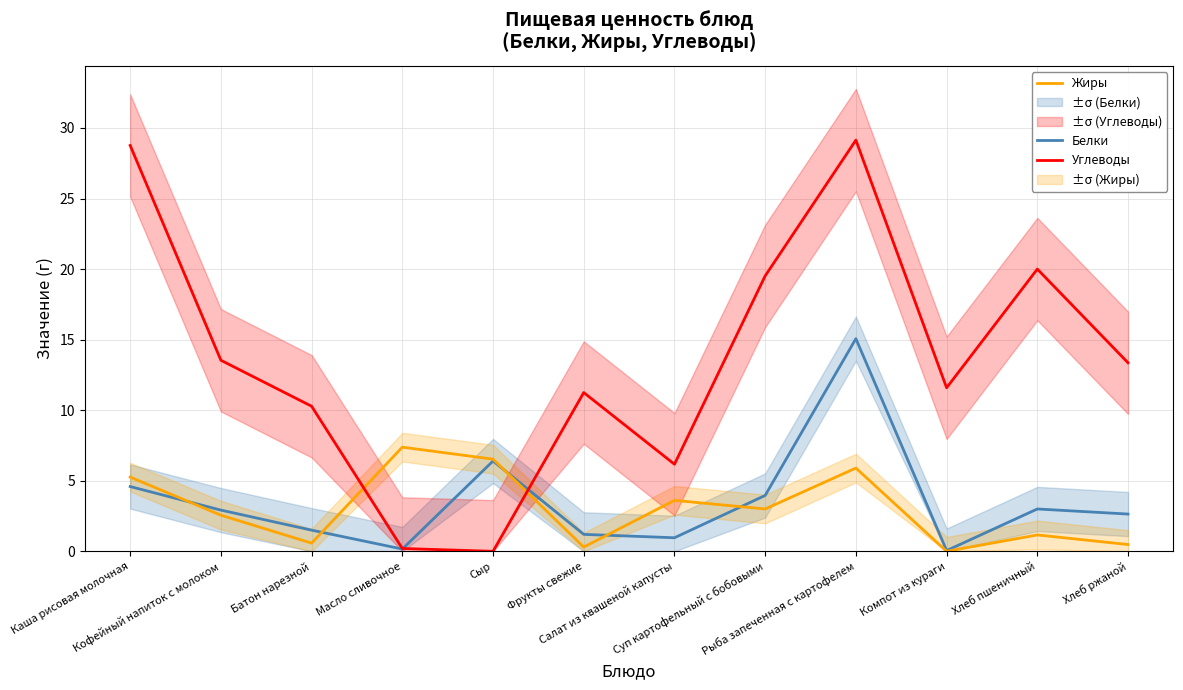

What is the lowest value of the Белки series?

0.1